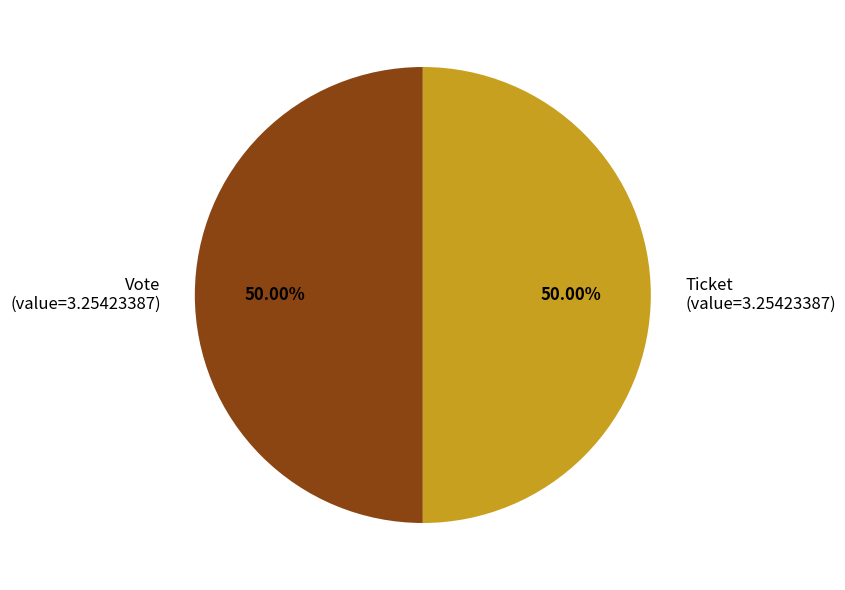

Approximately how many times larger is the value at Ticket (value=3.25423387) compared to Vote (value=3.25423387)?

1.0